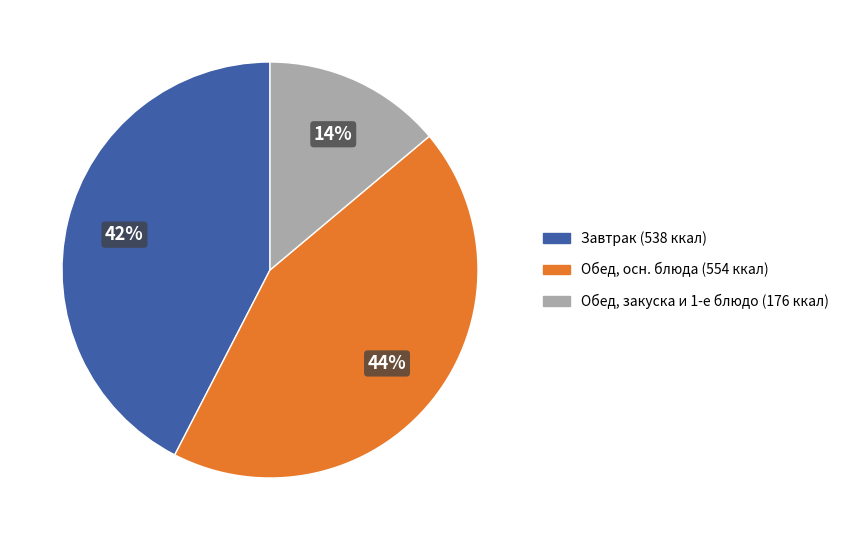

Is there any slice that represents more than half of the pie?

No